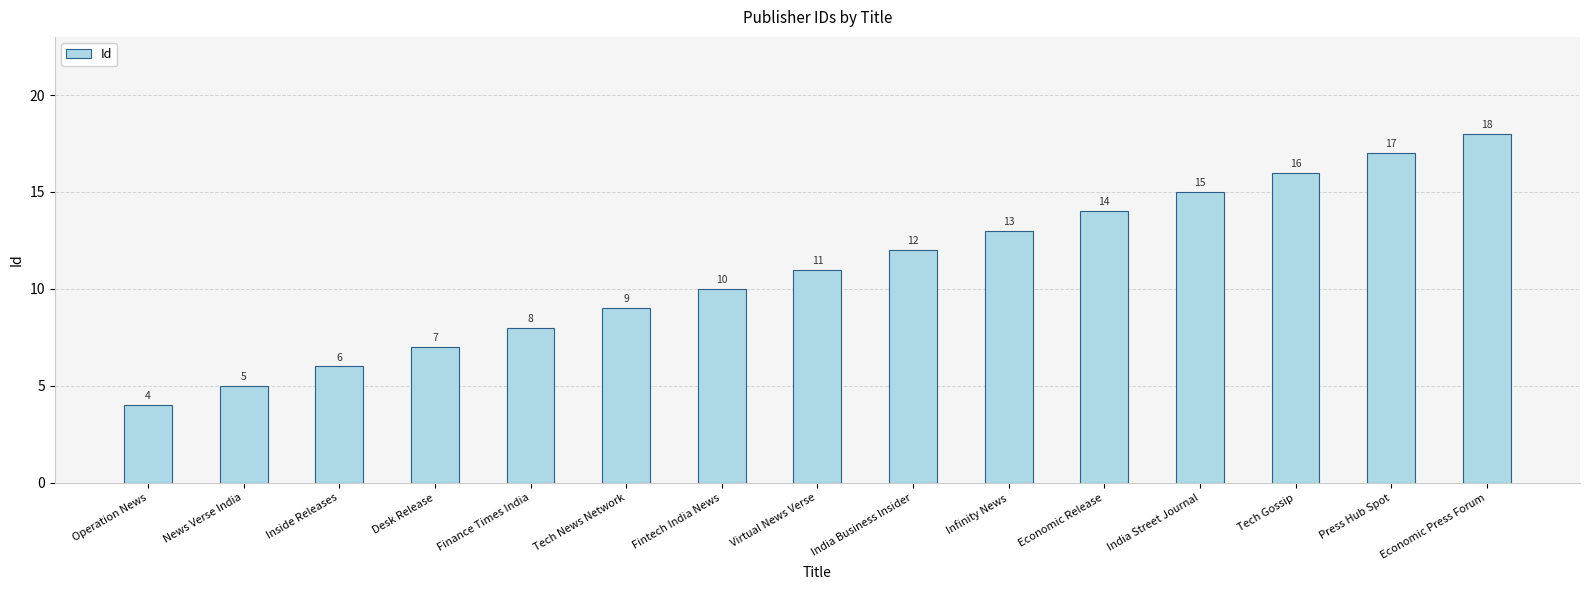

What is the average value?

11